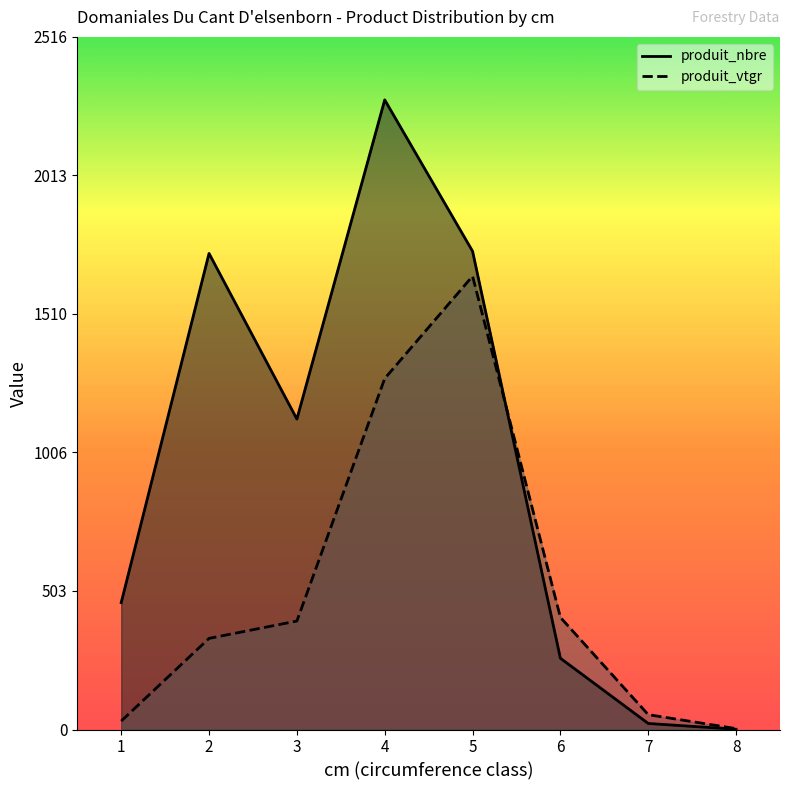

Reading left to right, list all the values displayed in this chart.

produit_nbre: 1=461.0	2=1730.0	3=1128.0	4=2288.0	5=1738.0	6=259.0	7=22.0	8=1.0
produit_vtgr: 1=30.7	2=331.2	3=394.2	4=1275.4	5=1647.4	6=407.4	7=54.0	8=3.3